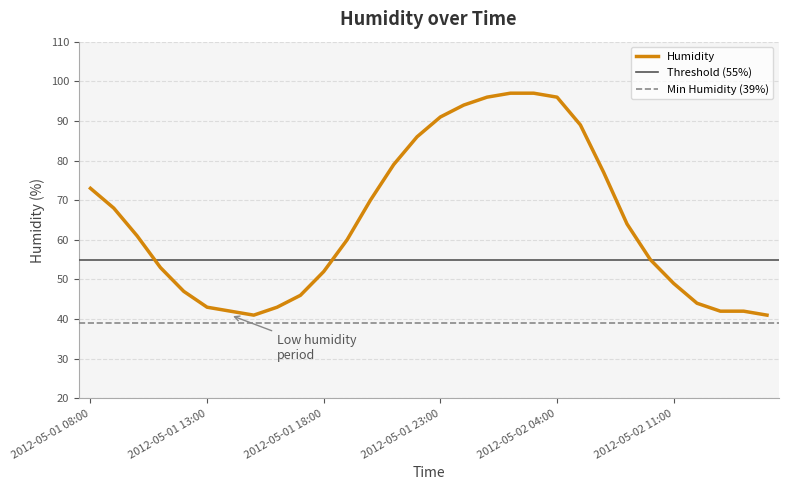

True or false: the data shows 13 at 2012-05-01 18:00.

False